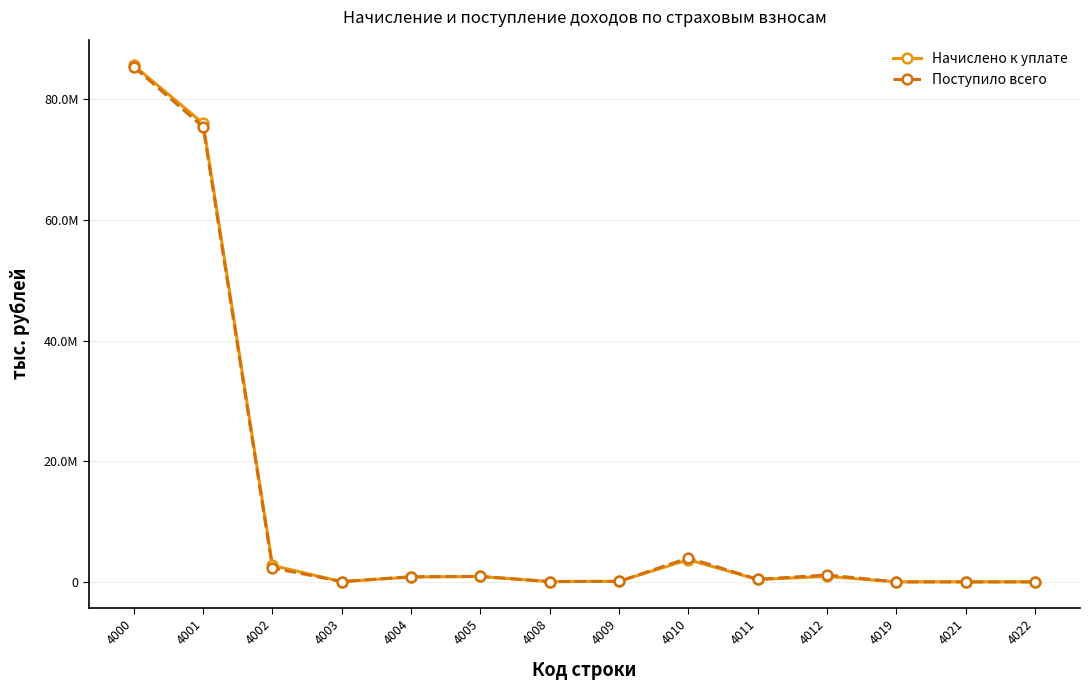

List the labels in order of Начислено к уплате value, smallest first.

4021, 4022, 4019, 4003, 4008, 4009, 4011, 4004, 4005, 4012, 4002, 4010, 4001, 4000